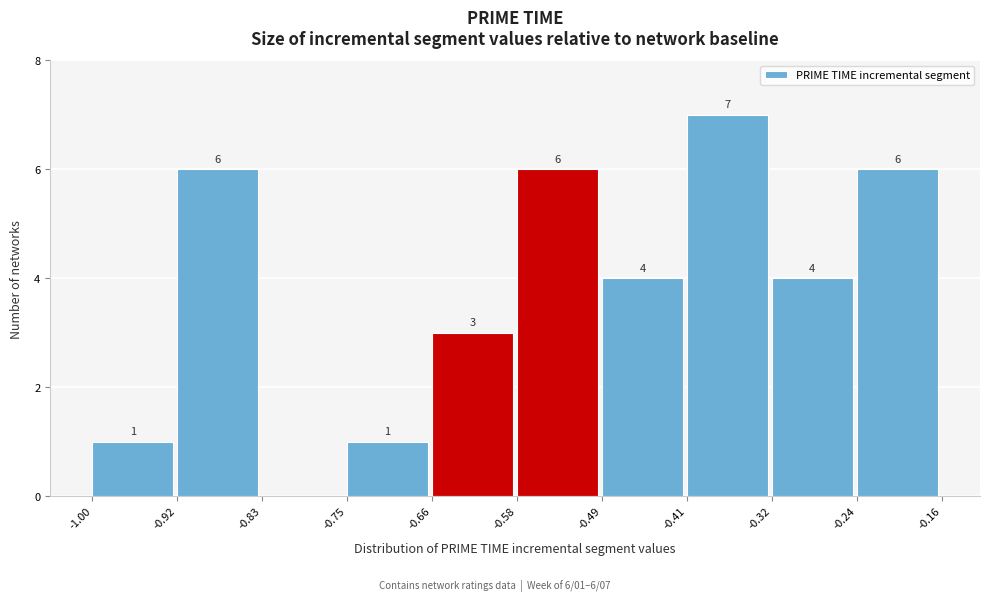

Over which range of the x-axis is the bar tallest?

-0.41 to -0.32